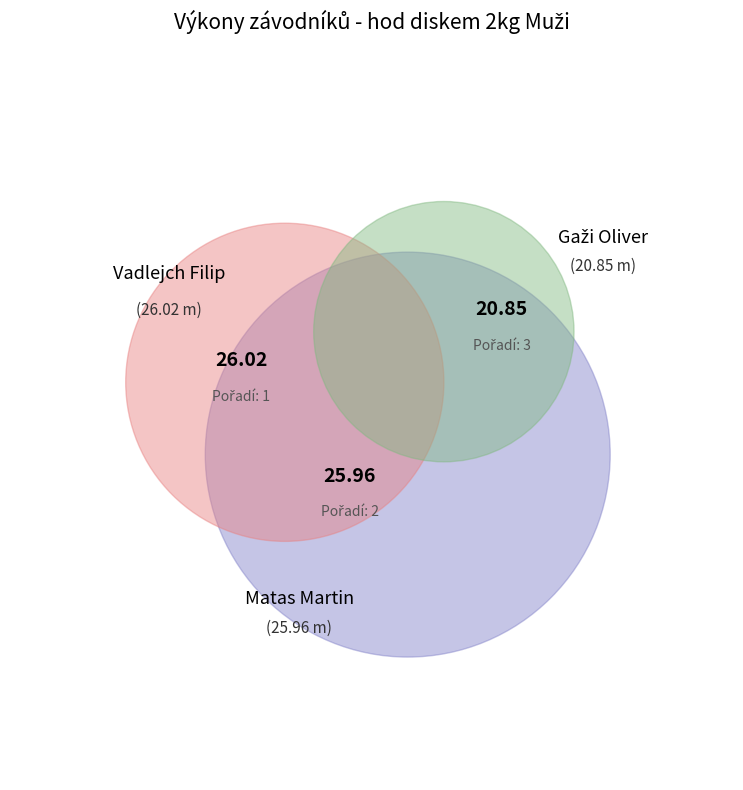

How many slices are in this pie chart?

3